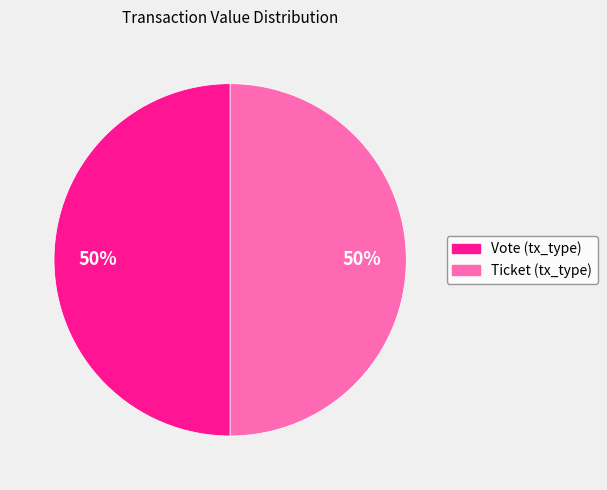

To the nearest percent, what is the combined percentage of Vote (tx_type) and Ticket (tx_type)?

100%